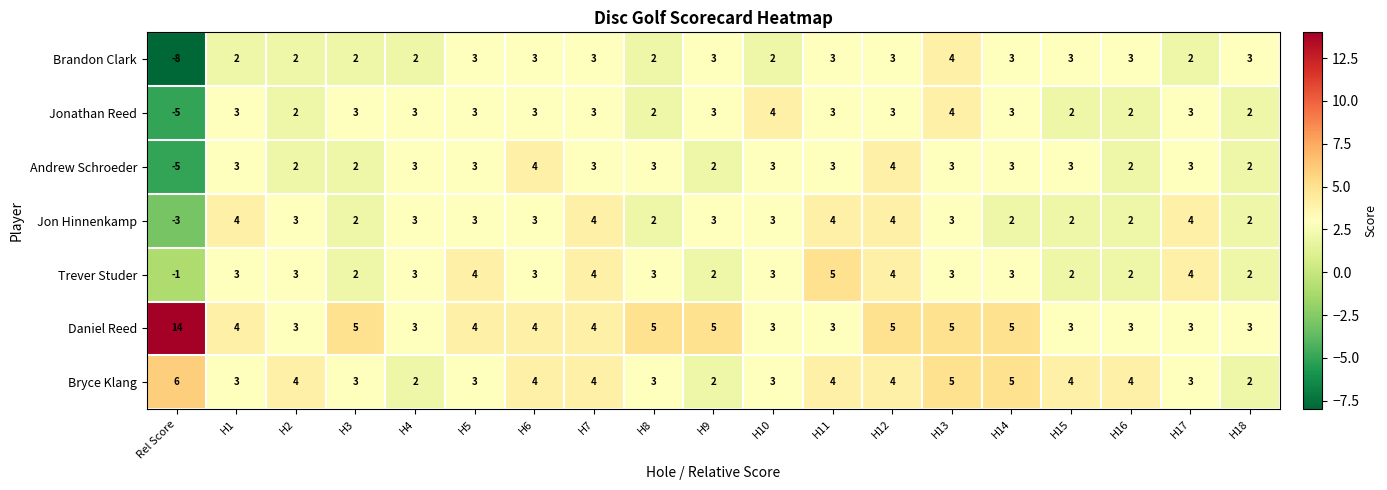

Which series has the largest total across all categories?

Daniel Reed